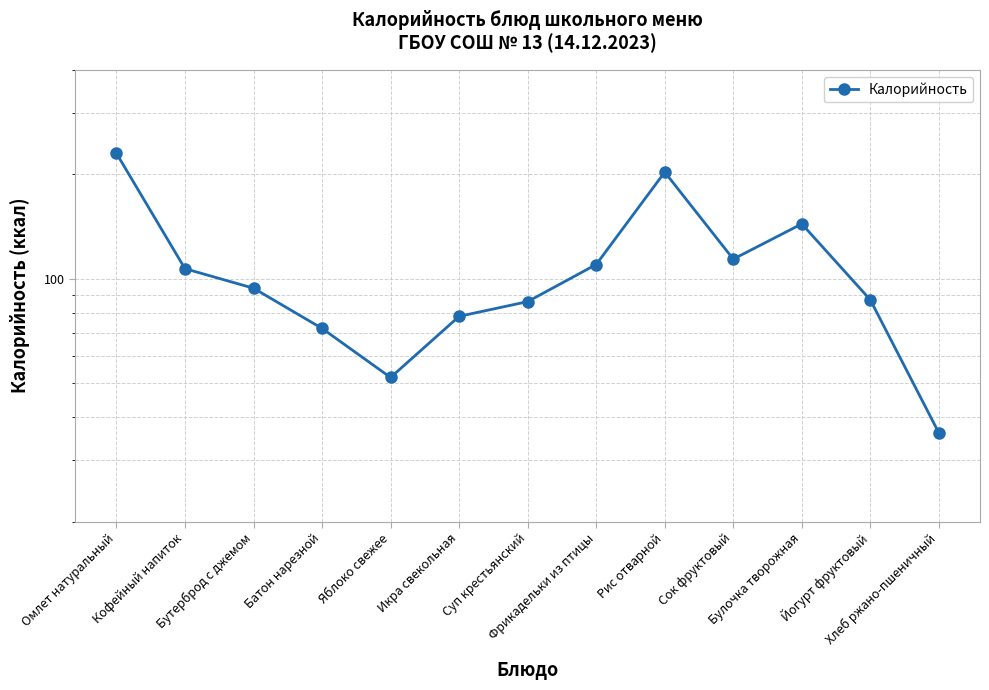

What is the greatest value displayed?

230